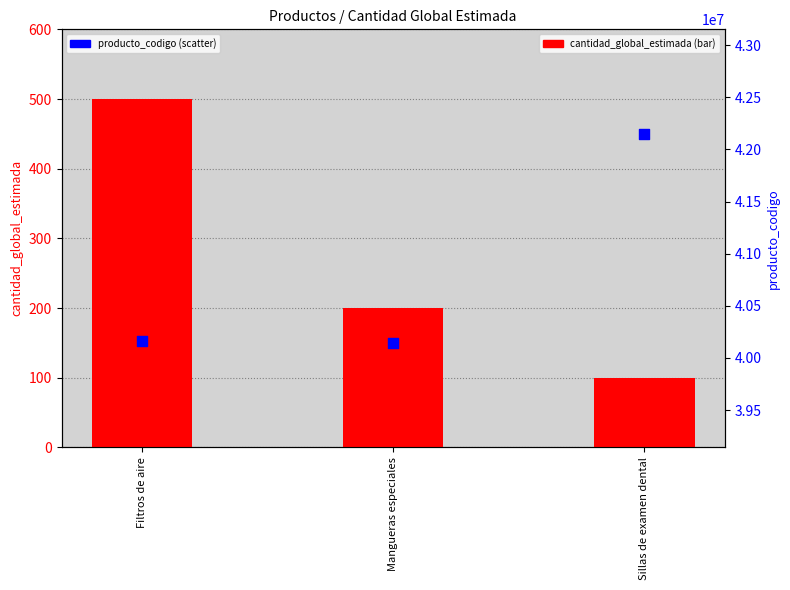

What is the total value across all series at Mangueras especiales?

40142207